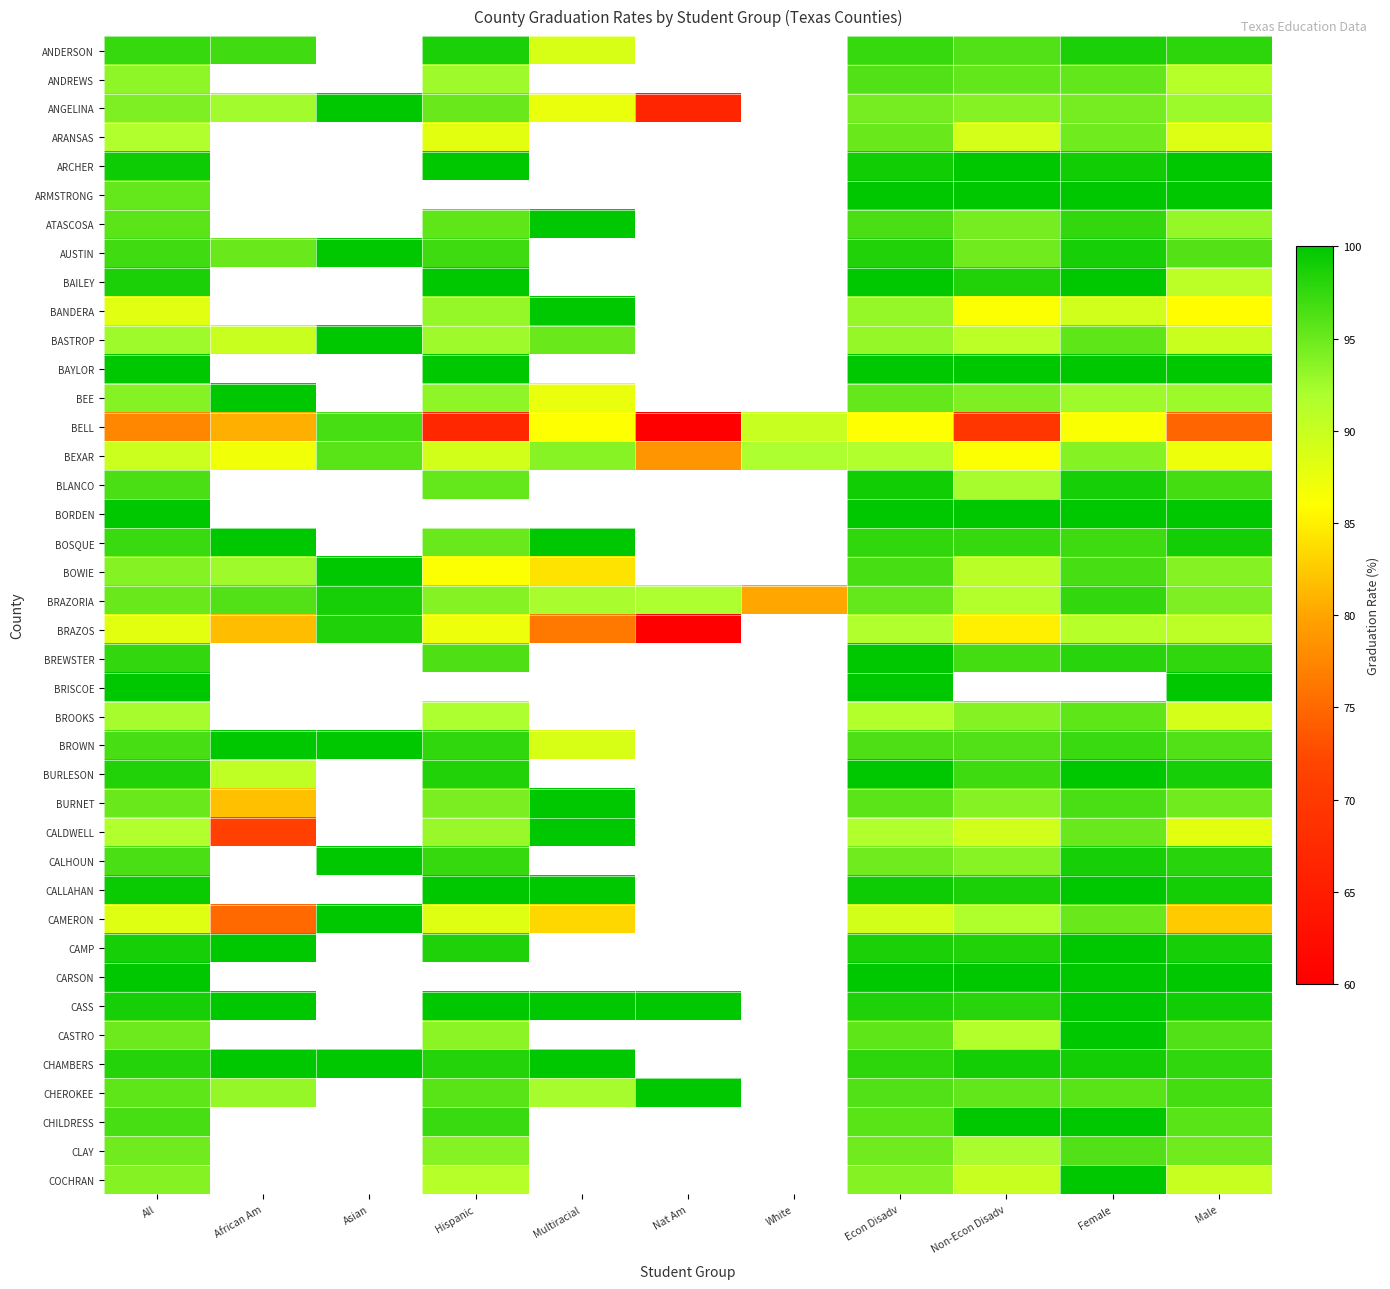

At which category is the sum across all series the highest?

Econ Disadv